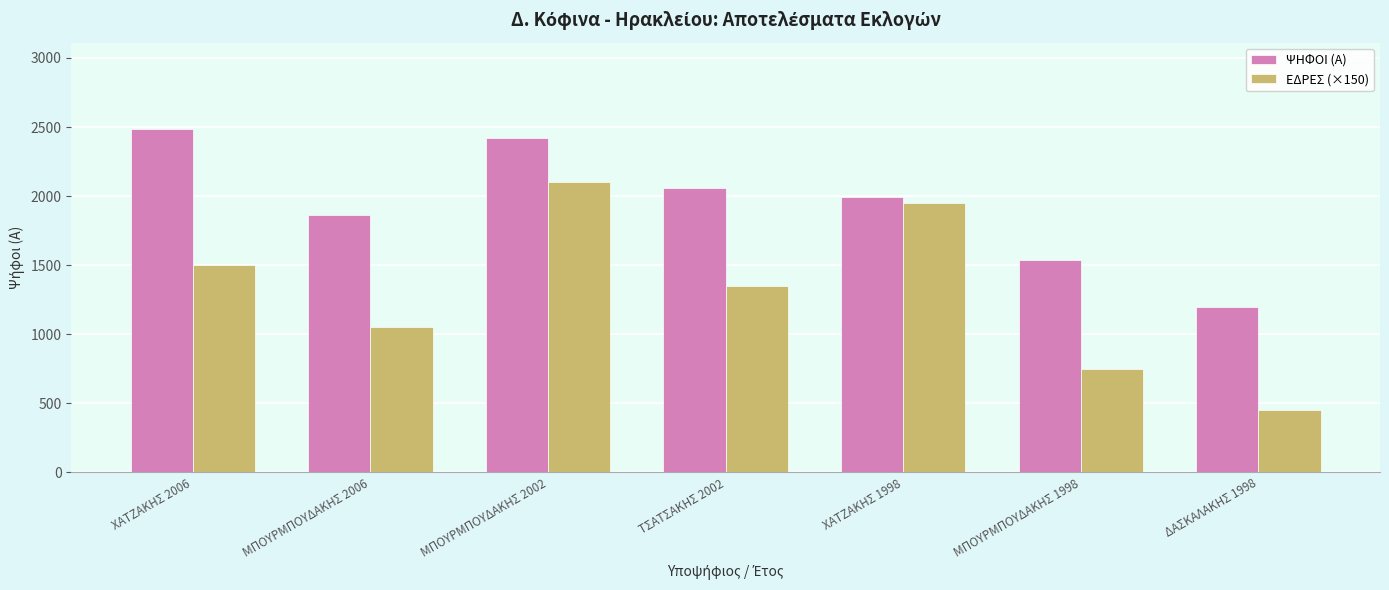

What is the average value of the ΕΔΡΕΣ (×150) series?

1307